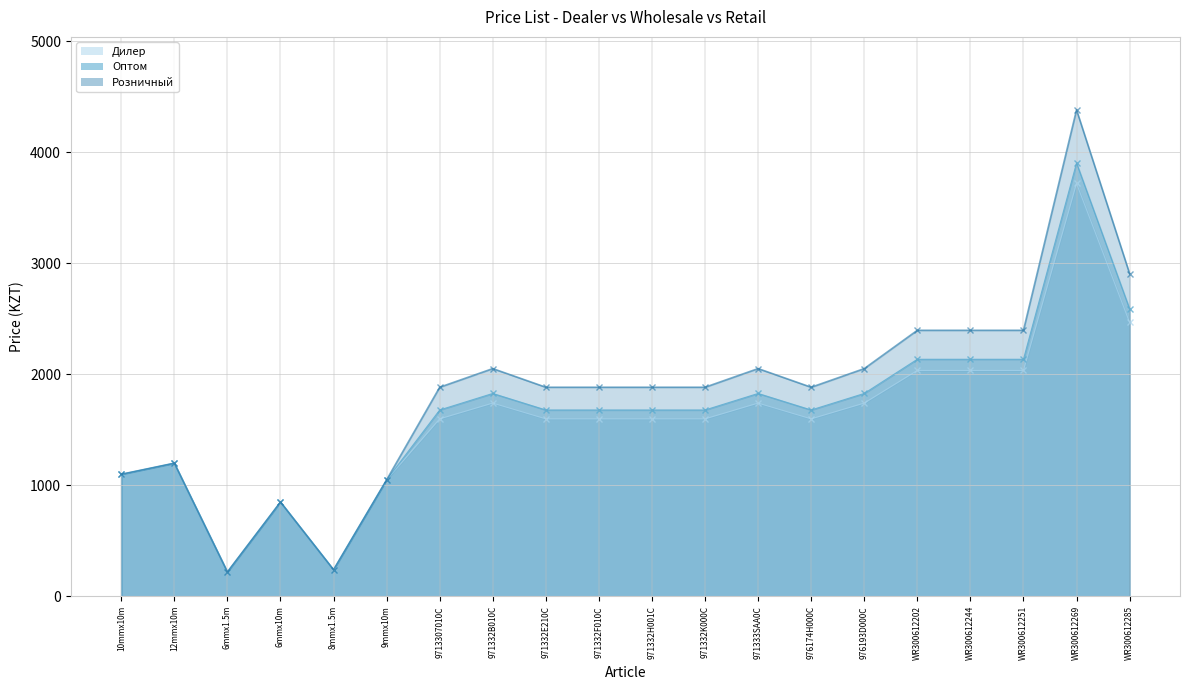

The value of Дилер at 971332K000C is 2117. True or false?

False